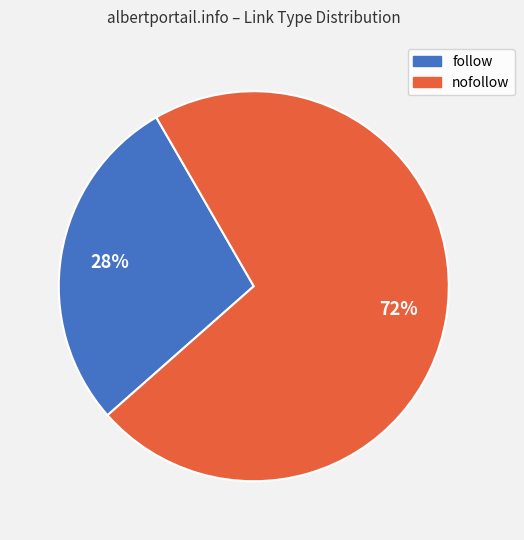

To the nearest percent, what is the average slice percentage?

50%